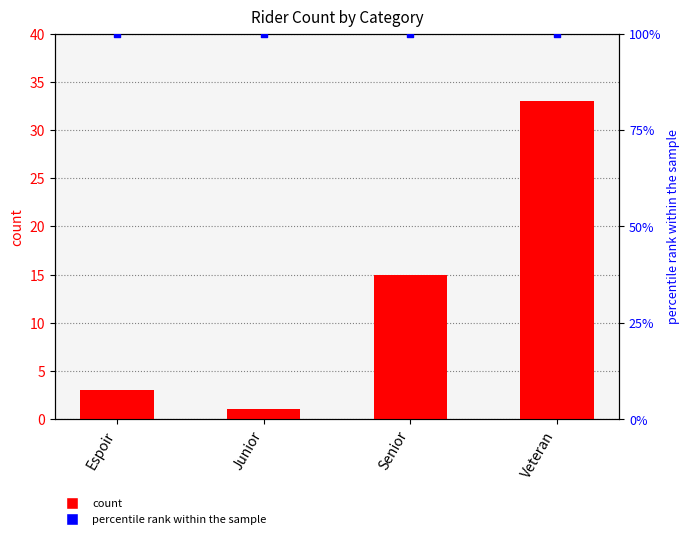

Which series reaches the maximum Y coordinate?

percentile rank within the sample